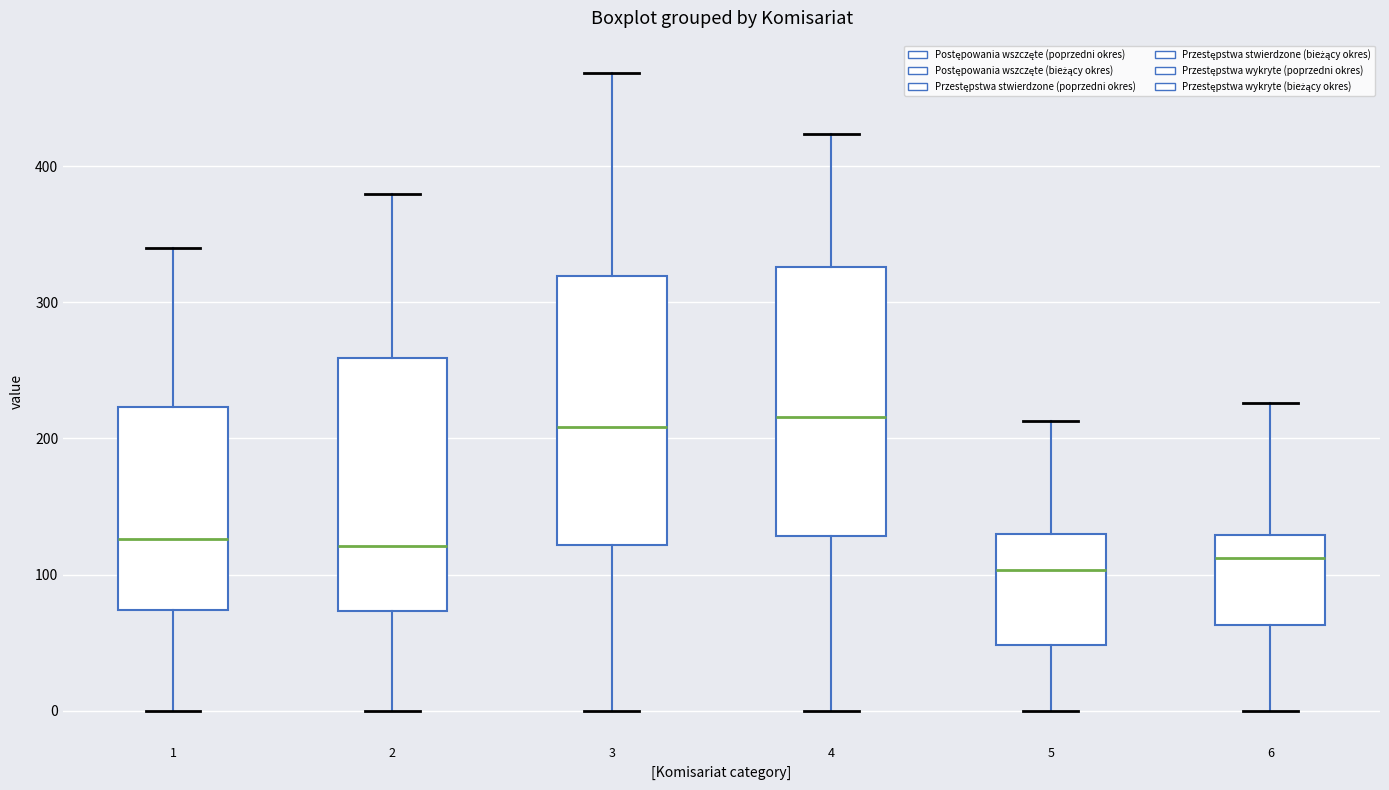

Reading left to right, transcribe this box plot: for each box, give where its median line is, the range the box spans, and where its two whiskers end, as read against the y-axis. The values are not printed on the chart, so give them approximately, as read against the axis.

1: median 130, box 70 to 220, whiskers 0 to 340
2: median 120, box 70 to 260, whiskers 0 to 380
3: median 210, box 120 to 320, whiskers 0 to 470
4: median 220, box 130 to 330, whiskers 0 to 420
5: median 100, box 50 to 130, whiskers 0 to 210
6: median 110, box 60 to 130, whiskers 0 to 230